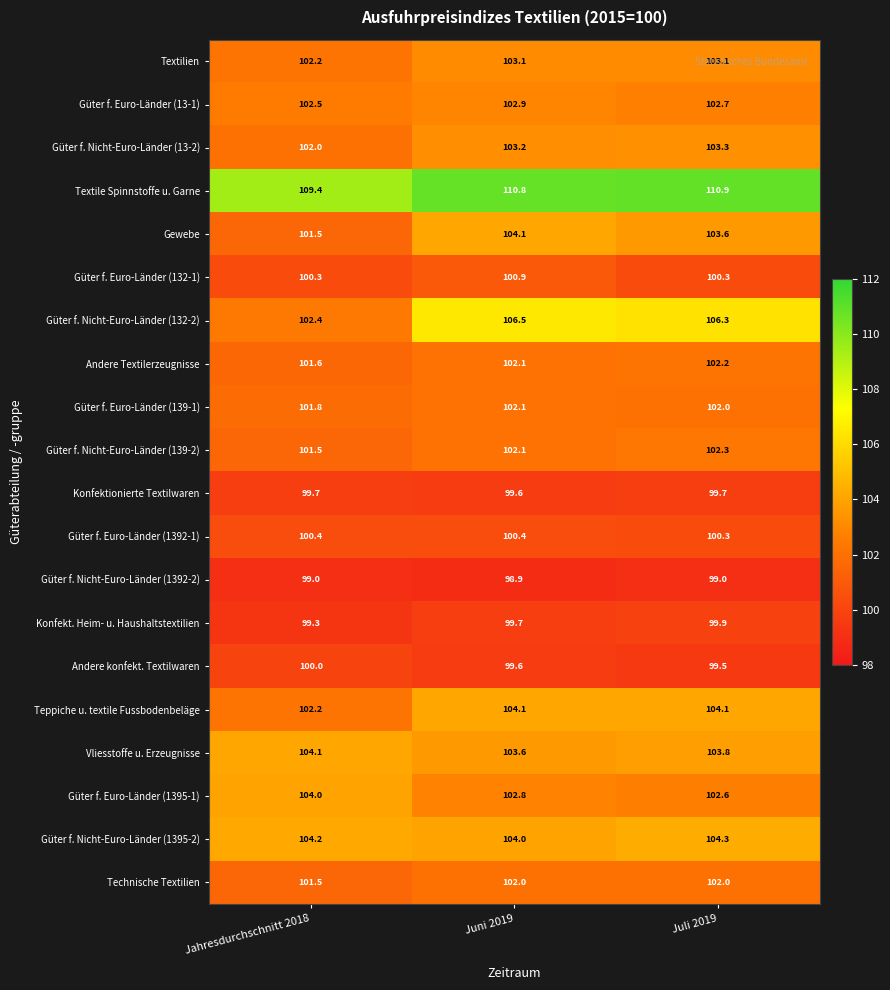

Between Jahresdurchschnitt 2018 and Juli 2019, which series saw the biggest shift?

Güter f. Nicht-Euro-Länder (132-2)